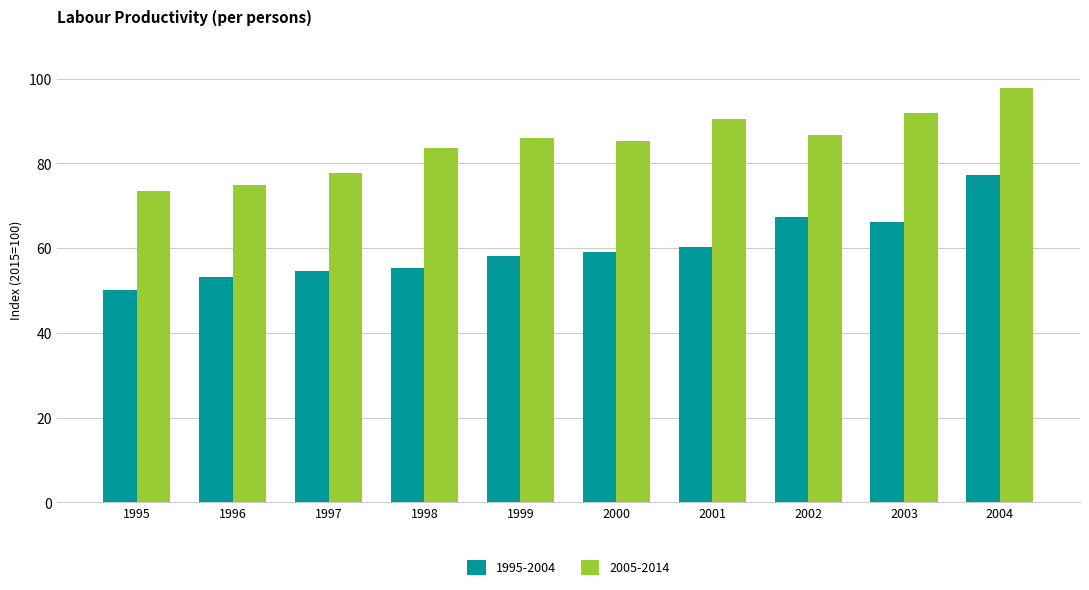

Which series has the largest total across all categories?

2005-2014